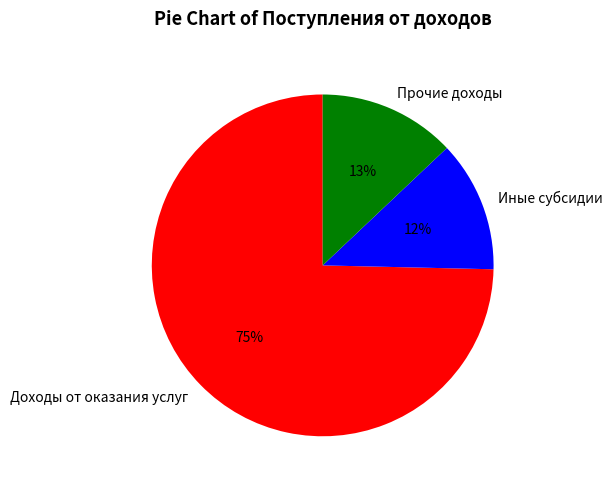

Rank the categories by value from lowest to highest.

Иные субсидии, Прочие доходы, Доходы от оказания услуг